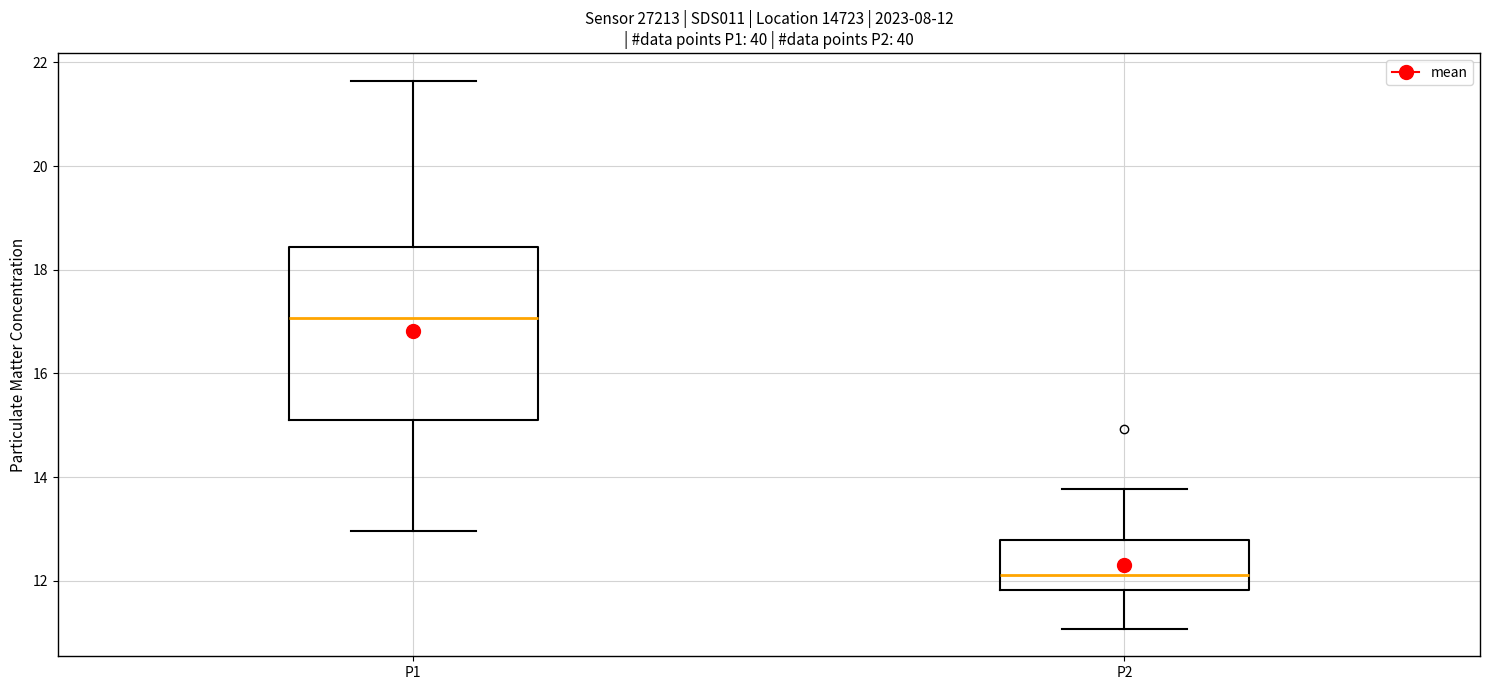

Which box has the highest median line?

P1